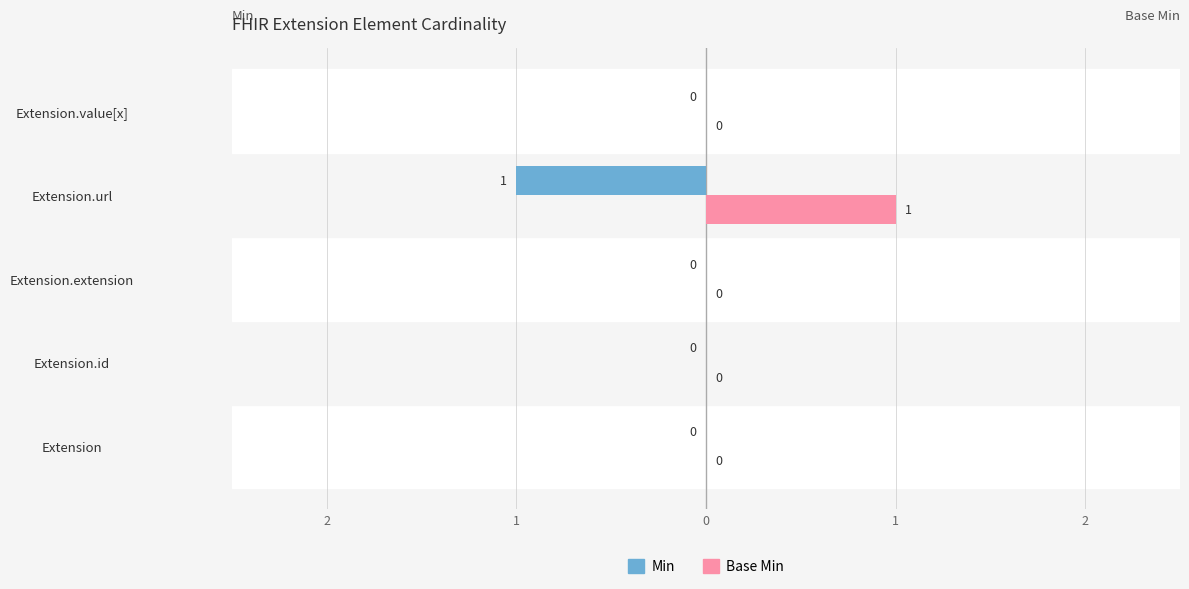

Count the number of categories in the chart.

5